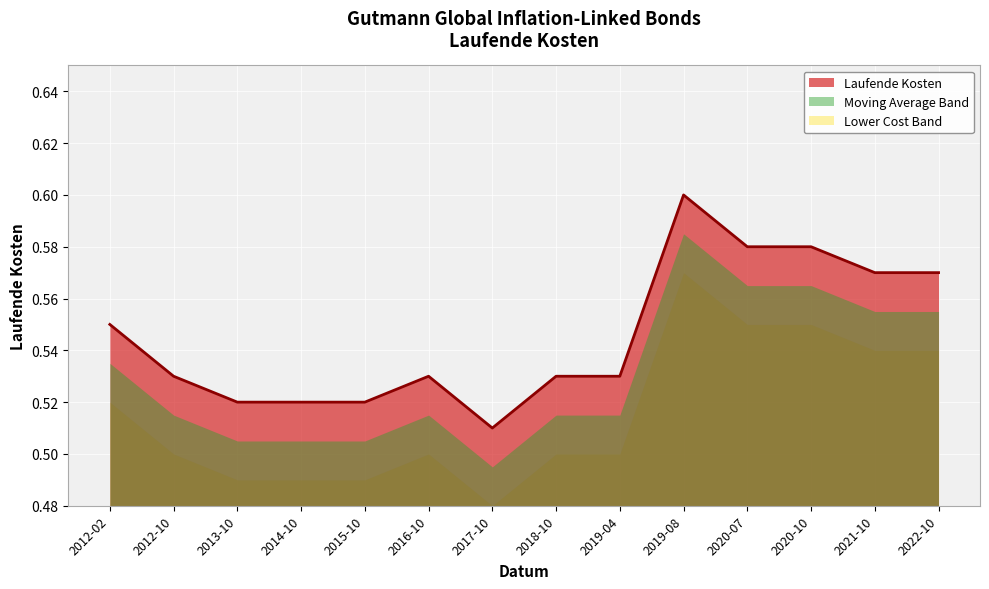

What is the value of the 2nd point from the left?

0.5